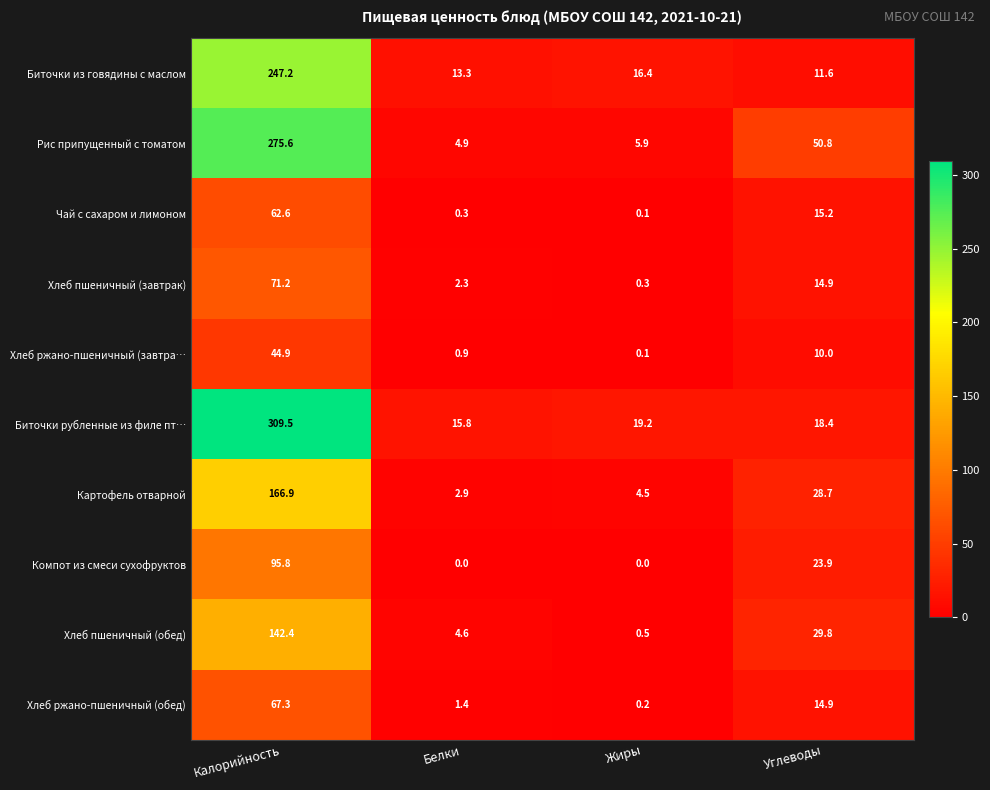

Read the Хлеб ржано-пшеничный (завтра… value at Калорийность.

44.9